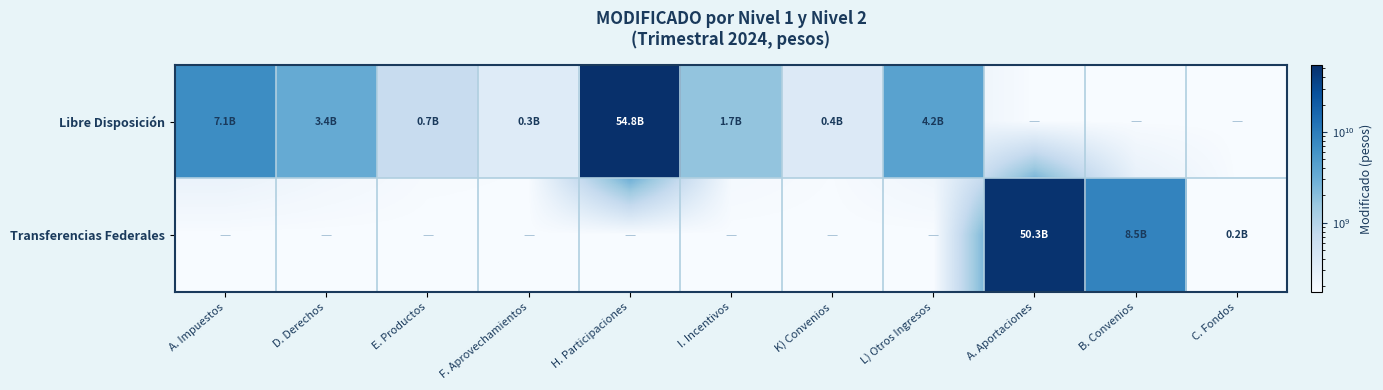

What is the sum of the Libre Disposición values at K) Convenios and L) Otros Ingresos?

4550624031.4